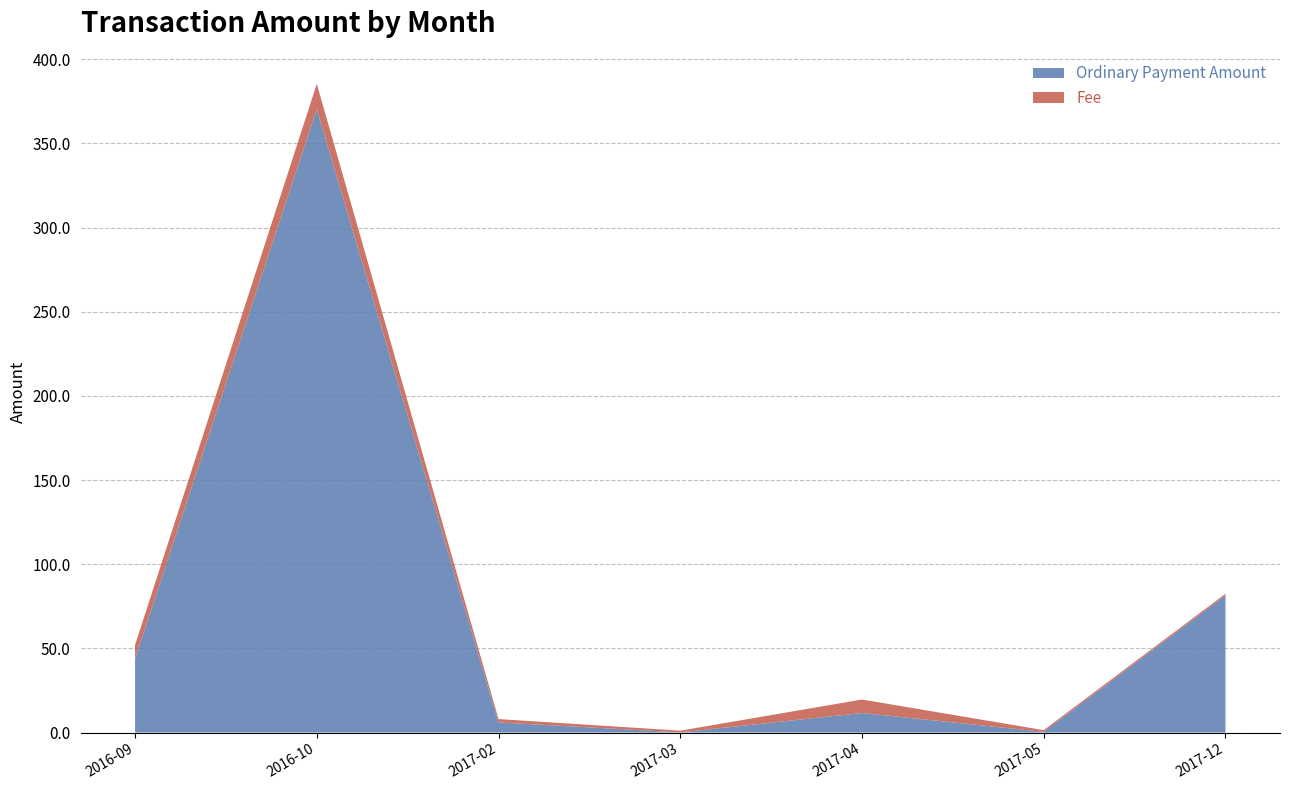

The Ordinary Payment Amount series shows 81.4 at 2017-12. True or false?

True